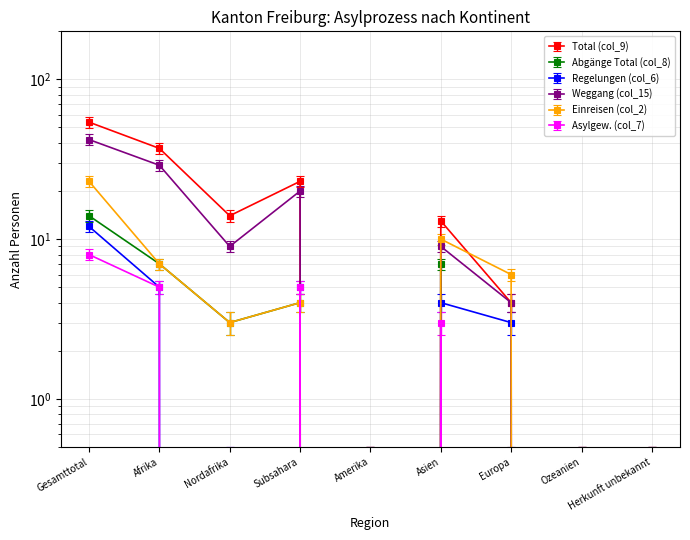

True or false: Asylgew. (col_7) has a value of 4 at Ozeanien.

False